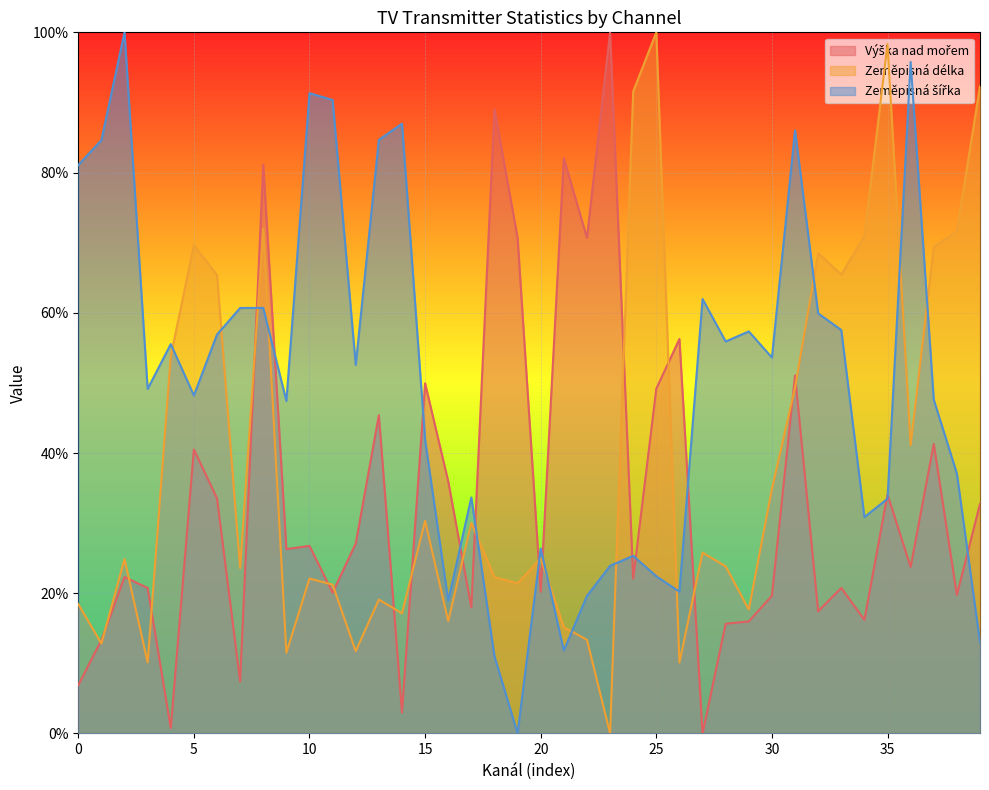

After their last crossing, which series has the higher values: Zeměpisná šířka or Zeměpisná délka?

Zeměpisná délka